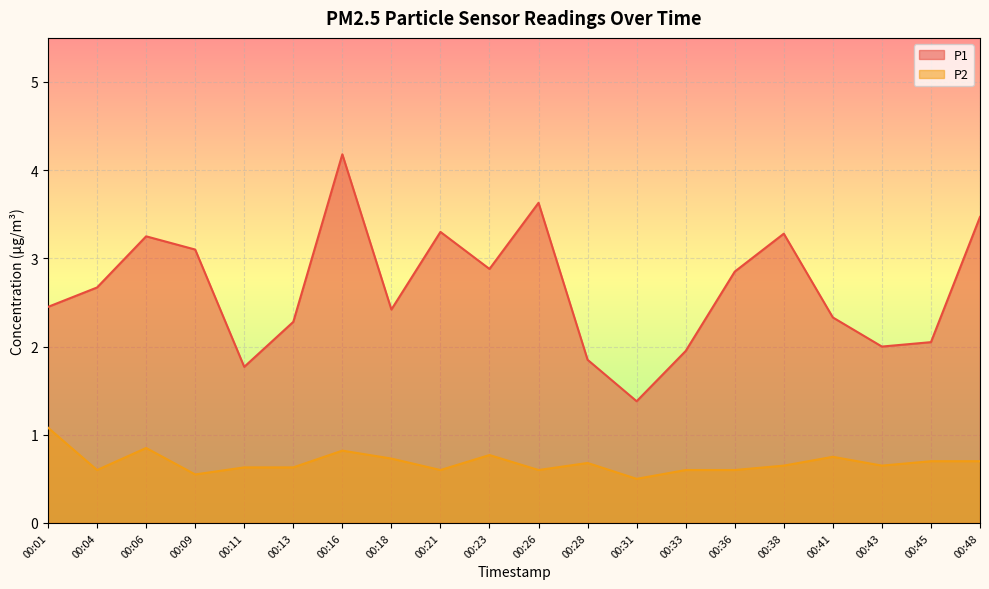

Which series has the widest spread of values?

P1